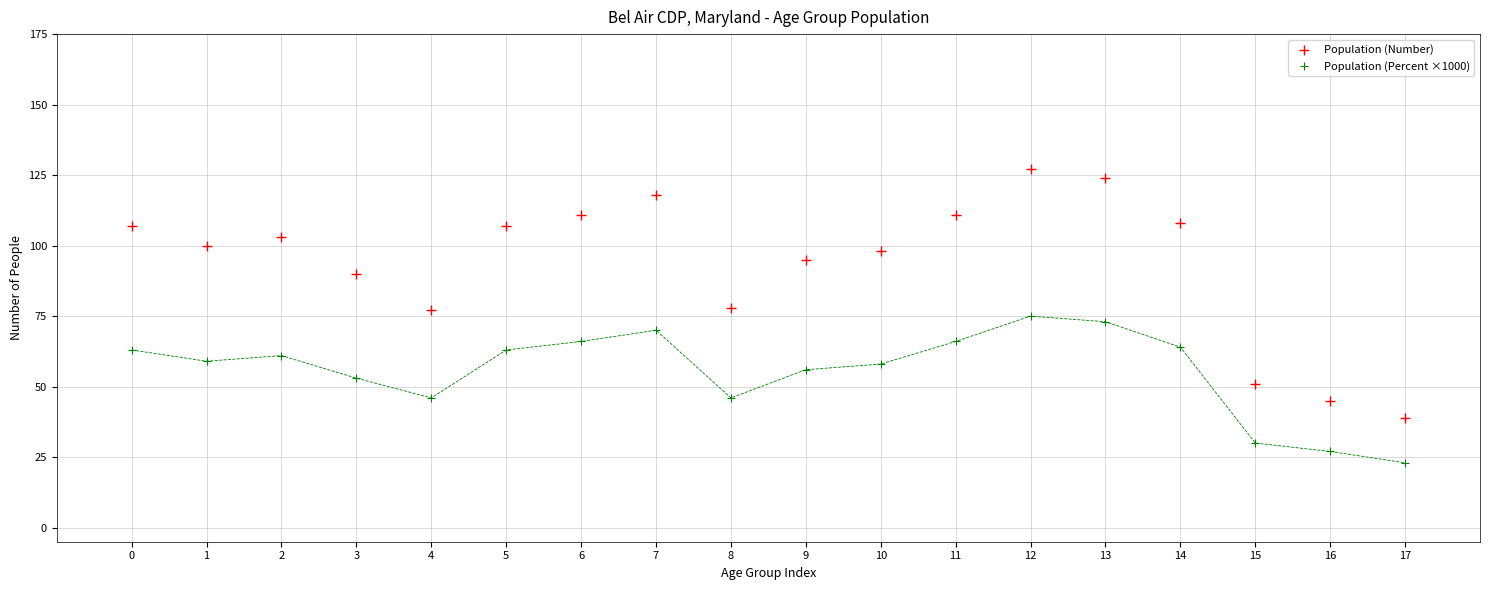

Which series has the widest spread of Y values?

Population (Number)